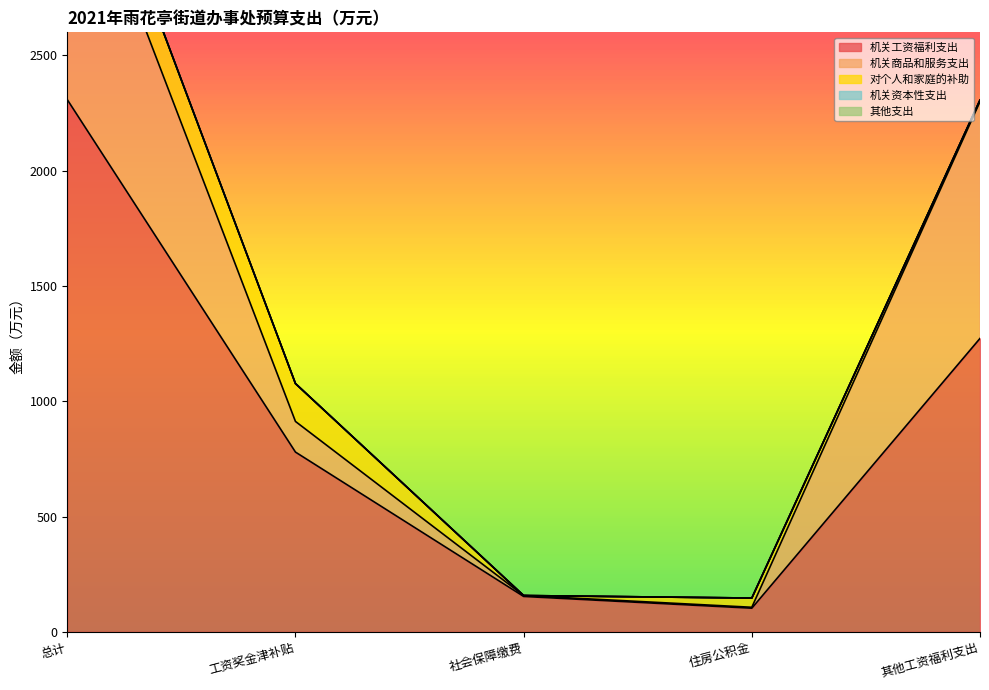

How many distinct data groups are displayed?

5